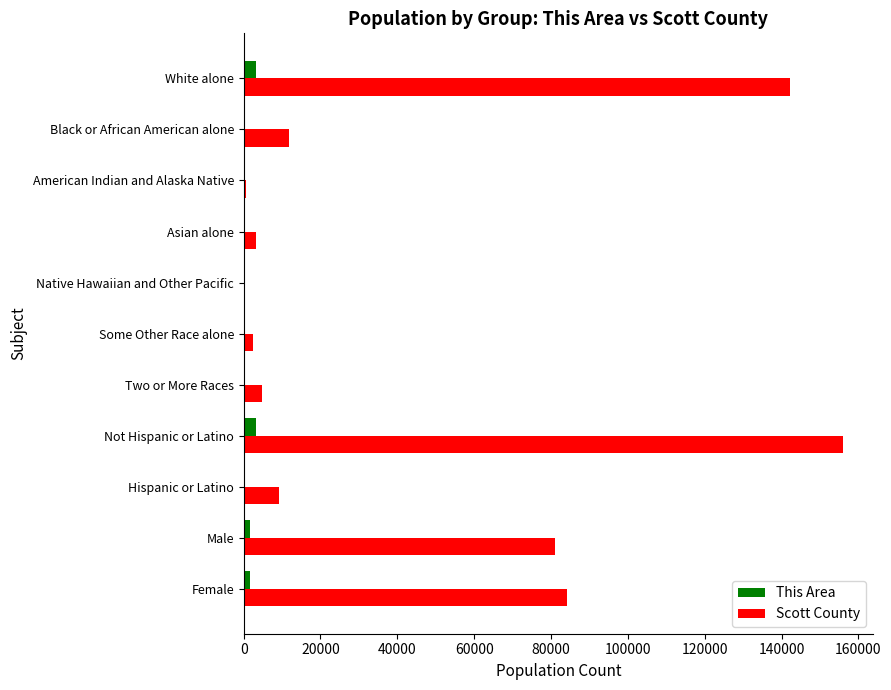

What is the sum of all Scott County values?

495672